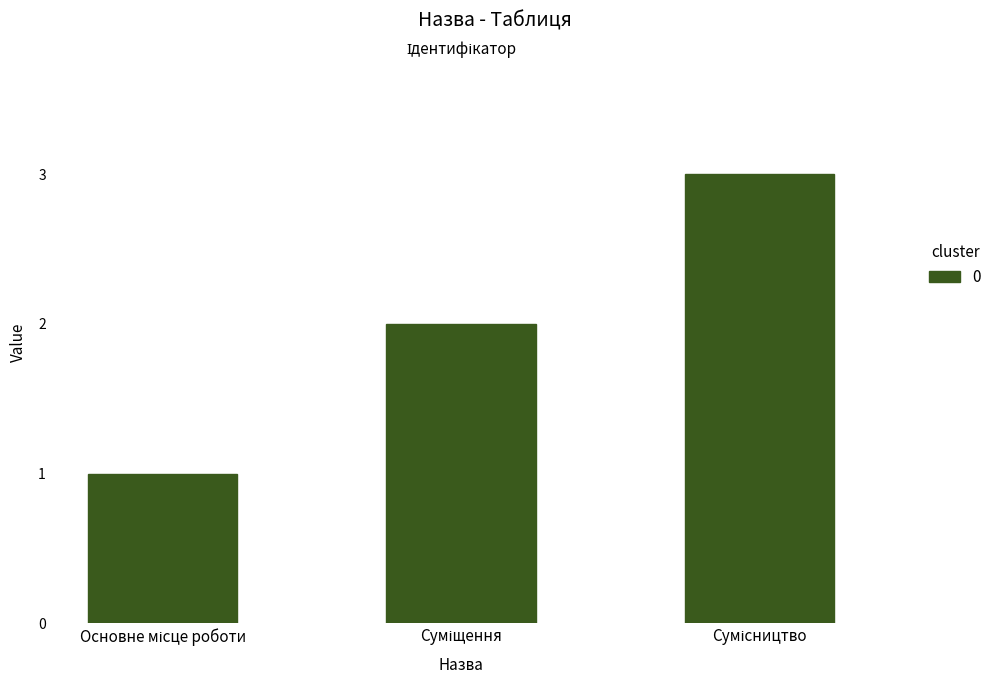

What is the sum of all values?

6